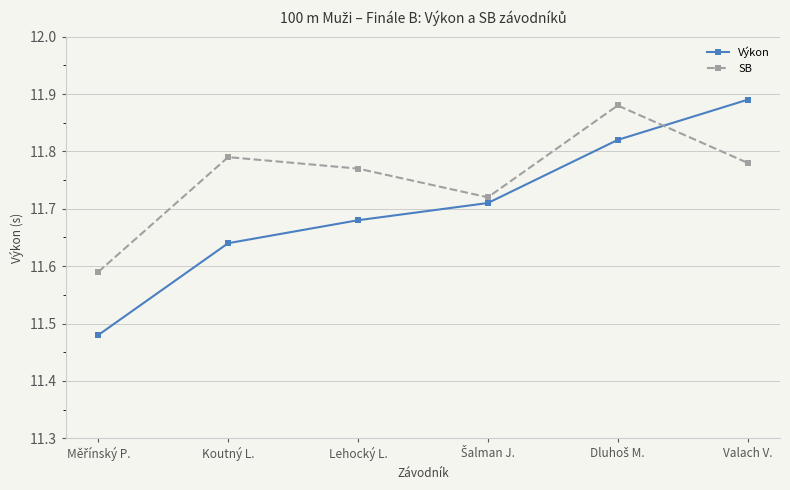

True or false: Výkon has more than 0 points higher than both neighbors.

False